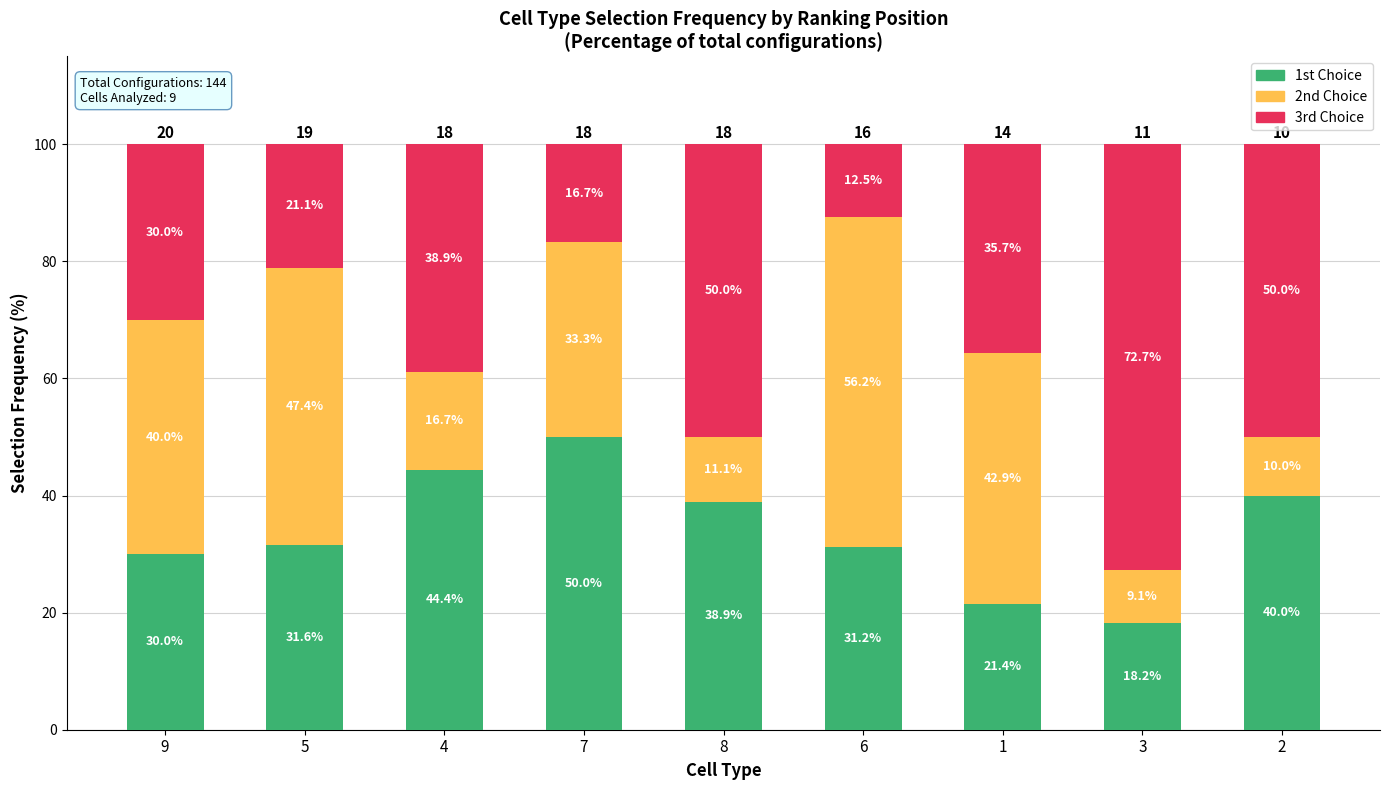

The 1st Choice series shows 40.0 at 2. True or false?

True